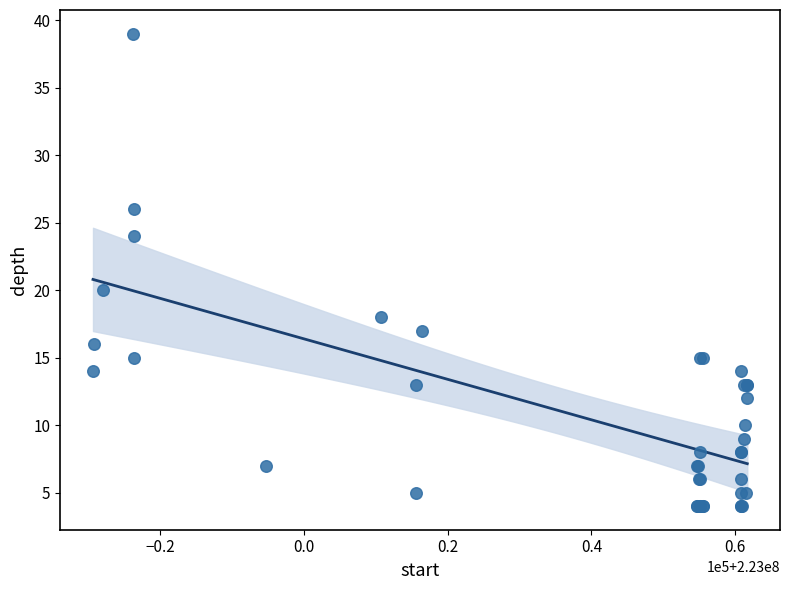

What Y value in the scatter plot is closest to 21?

20